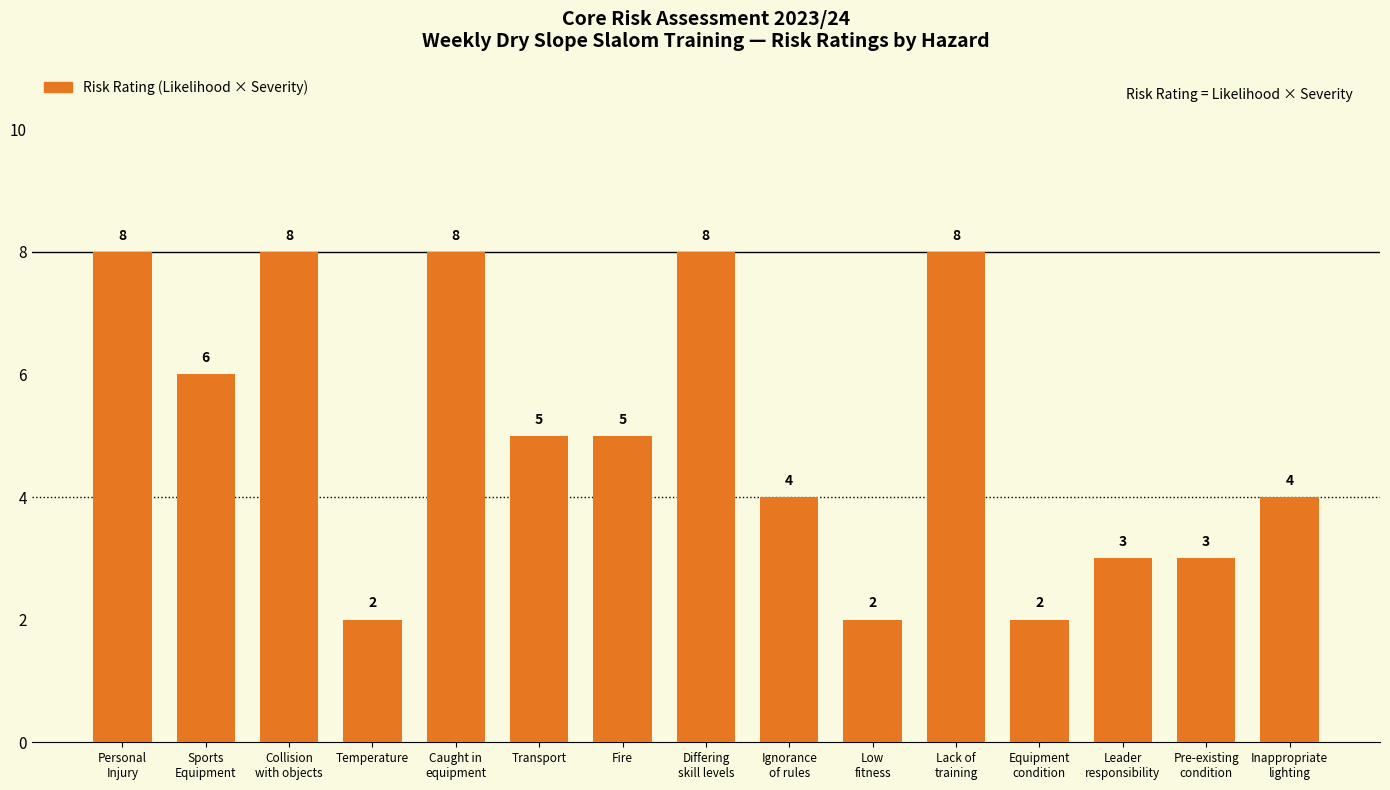

What is the value of the 4th bar from the left?

2